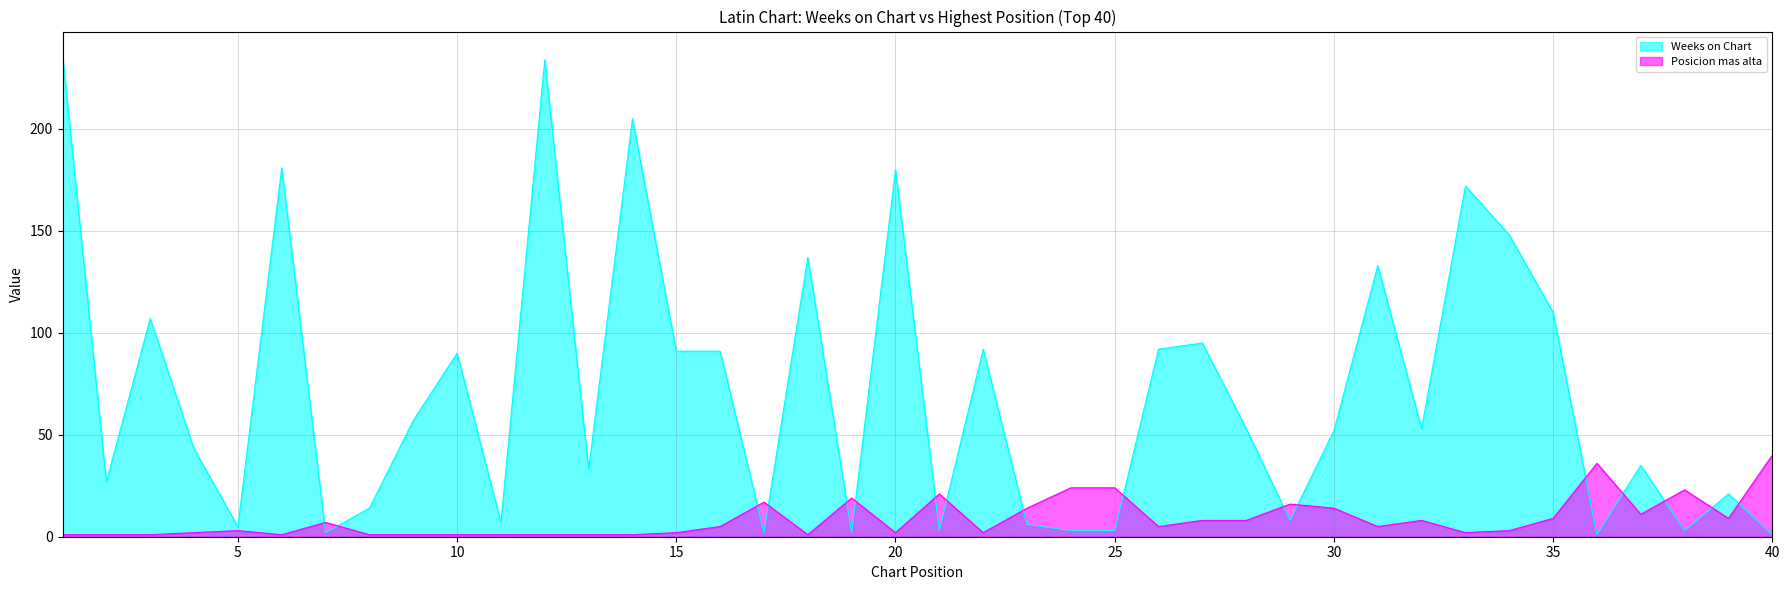

Count the number of data series in this chart.

2